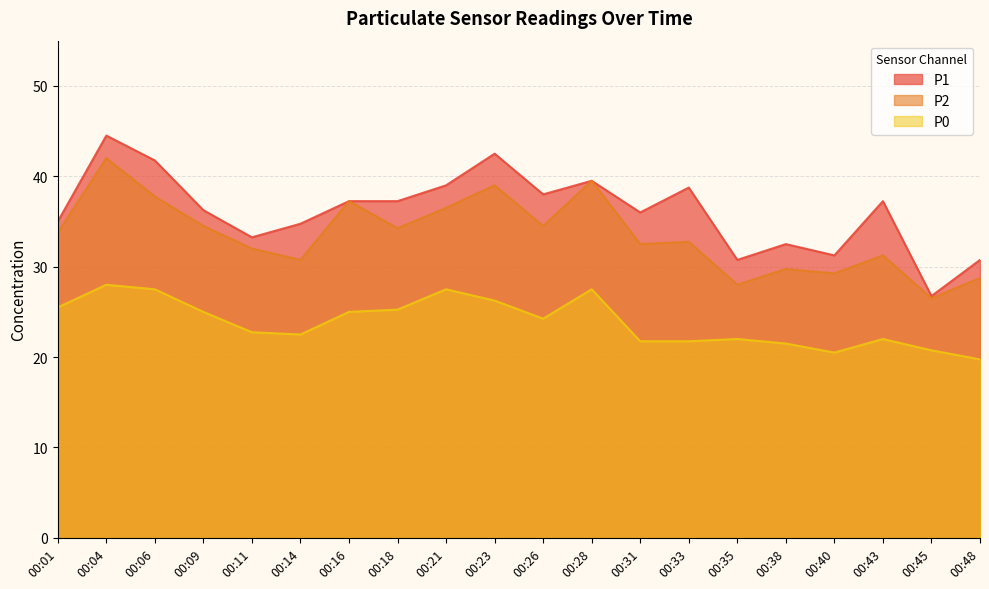

What is the highest value of the P1 series?

44.5